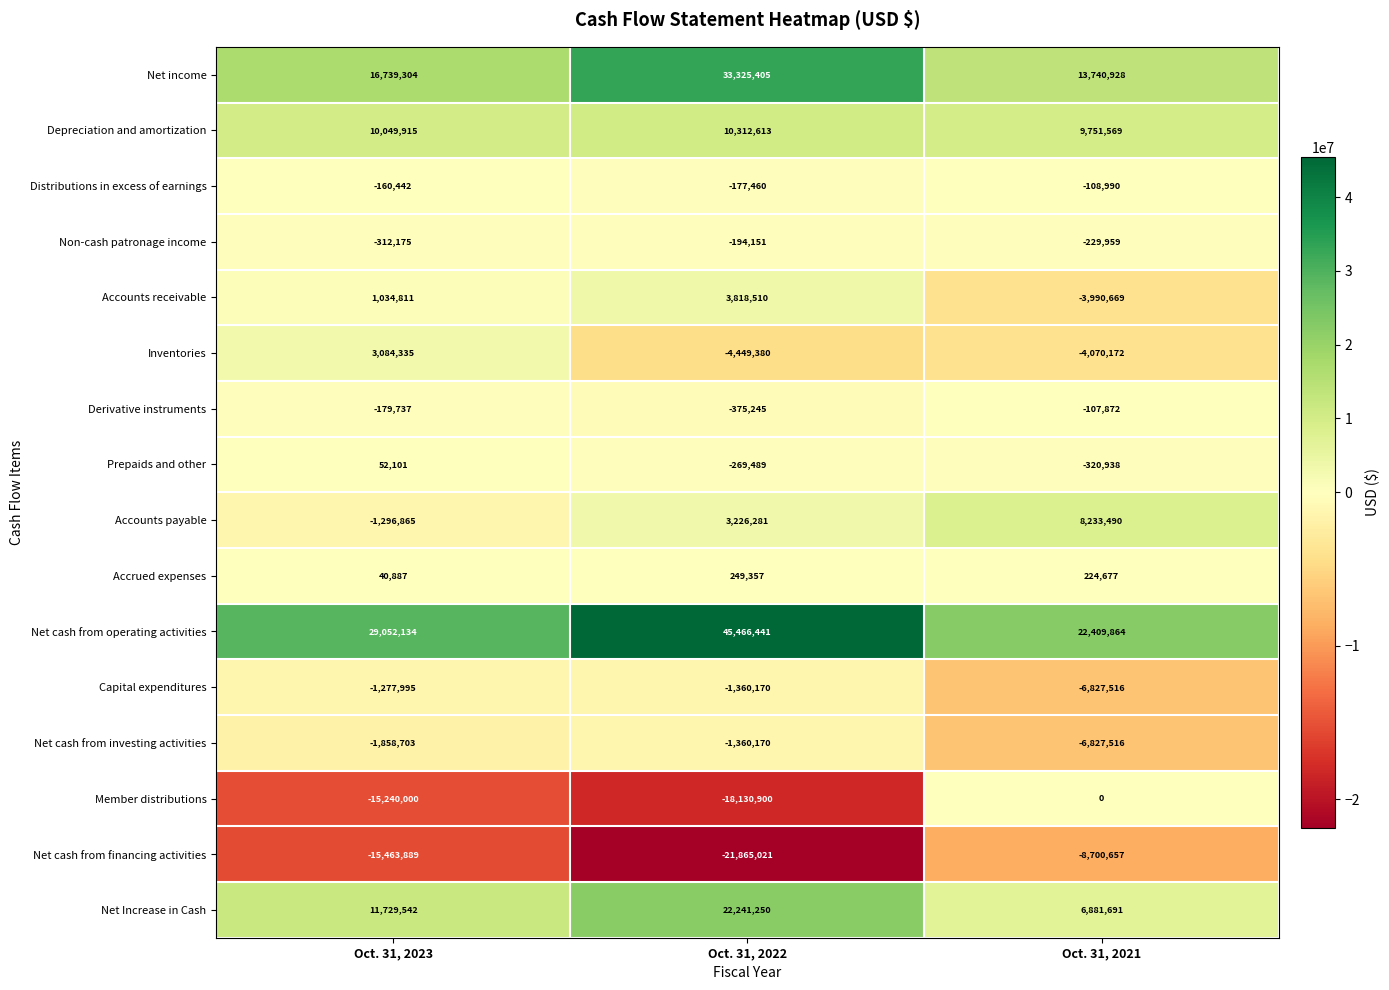

Which label corresponds to the largest value in the chart?

Oct. 31, 2022